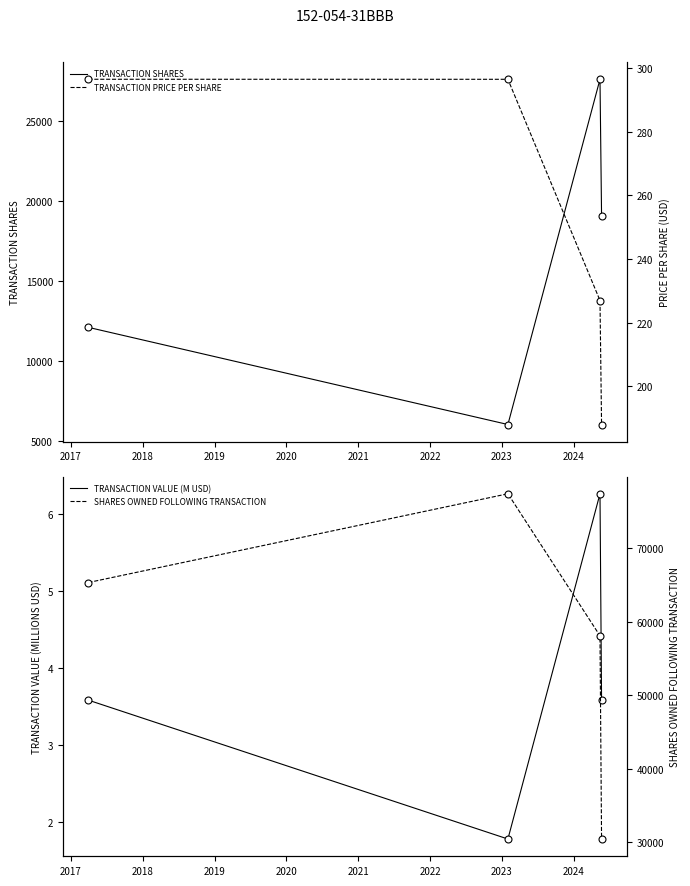

How many values in the TRANSACTION VALUE (M USD) series exceed 3?

3